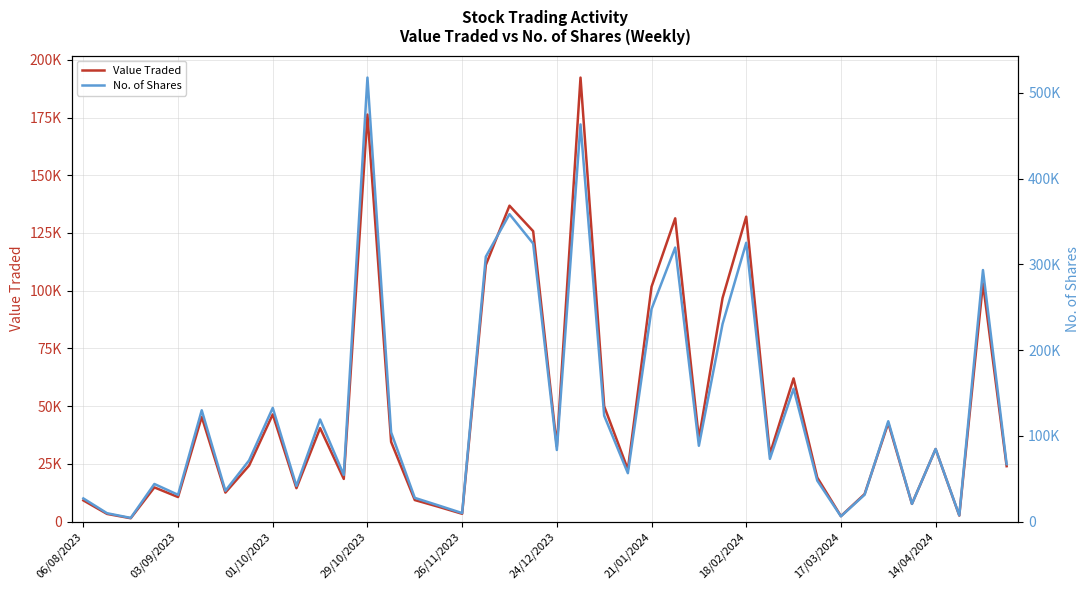

Reading left to right, what are all the values shown in this chart?

Value Traded: 9175	3316	1447	14801	10619	45327	12564	24254	46421	14460	40479	18478	176275	34507	9326	6413	3373	111111	136809	125775	32557	192289	49943	22600	101693	131336	35852	96813	132054	29260	61995	19071	2355	11901	42679	7672	31402	2596	103166	23996
No. of Shares: 26984	9751	4276	43837	31205	129779	35906	71316	132578	41561	119055	54383	517788	104074	27642	18845	9909	308886	358503	324228	83479	463168	123509	56445	247848	319552	88397	230392	325125	73131	154954	47799	6102	31310	117030	20610	84693	7254	293338	66999